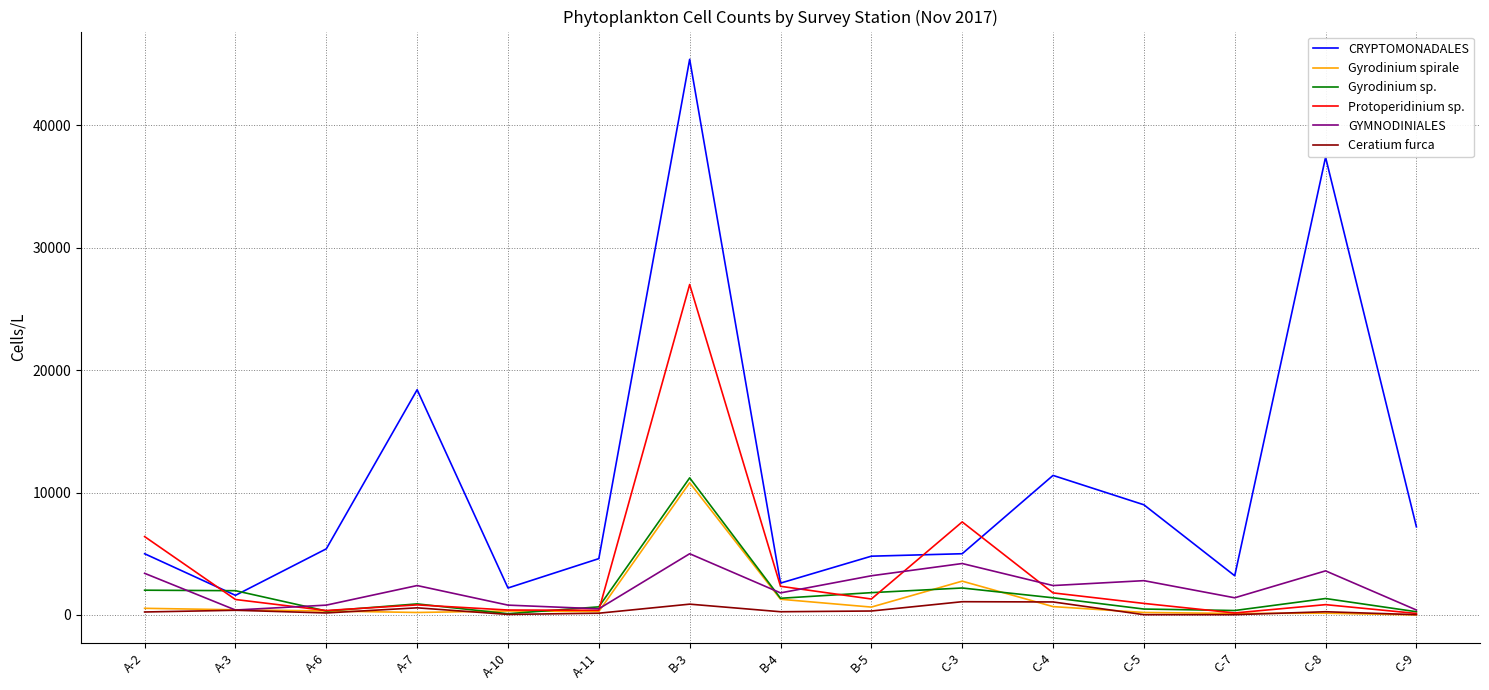

The value of Gyrodinium spirale at B-3 is 10800. True or false?

True